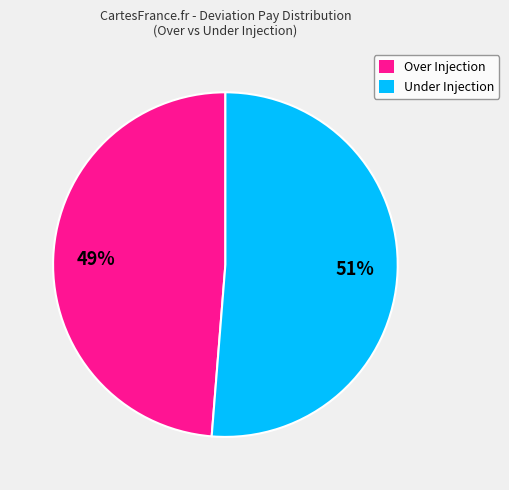

To the nearest percent, what is the average slice percentage?

50%